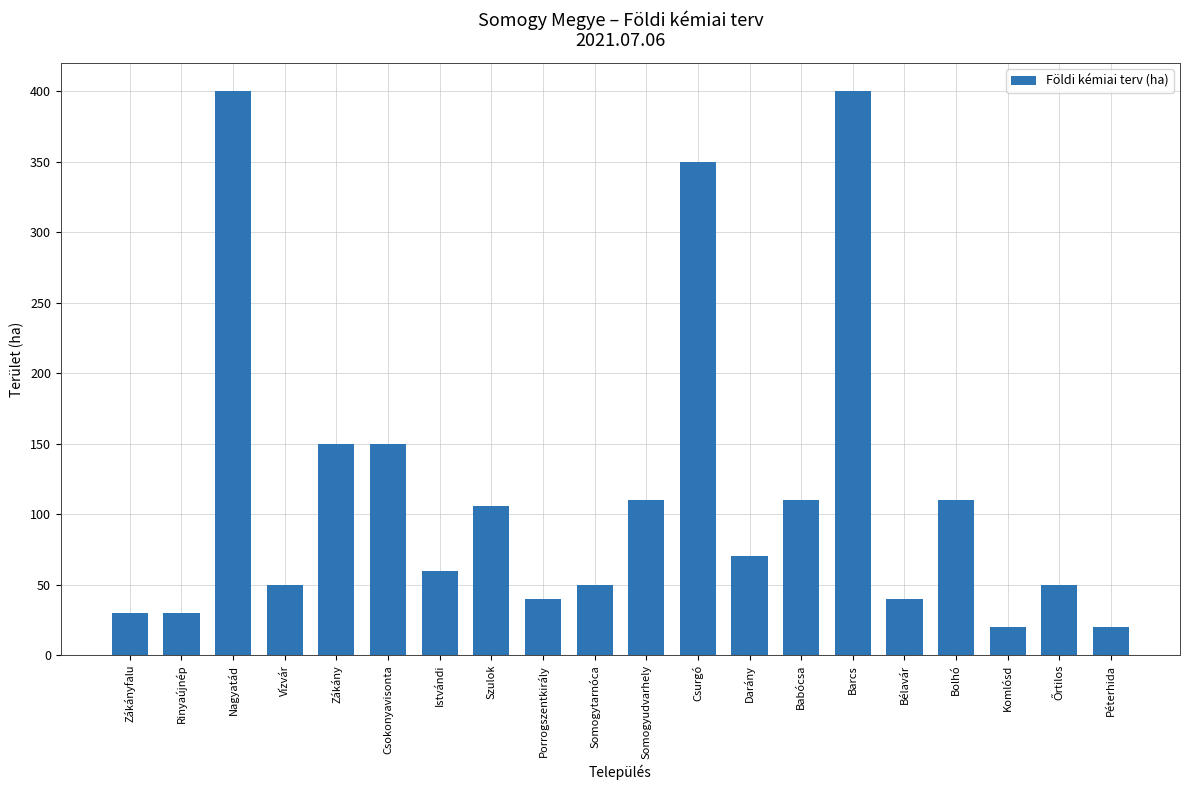

The chart shows a value of 20 at Vízvár. True or false?

False